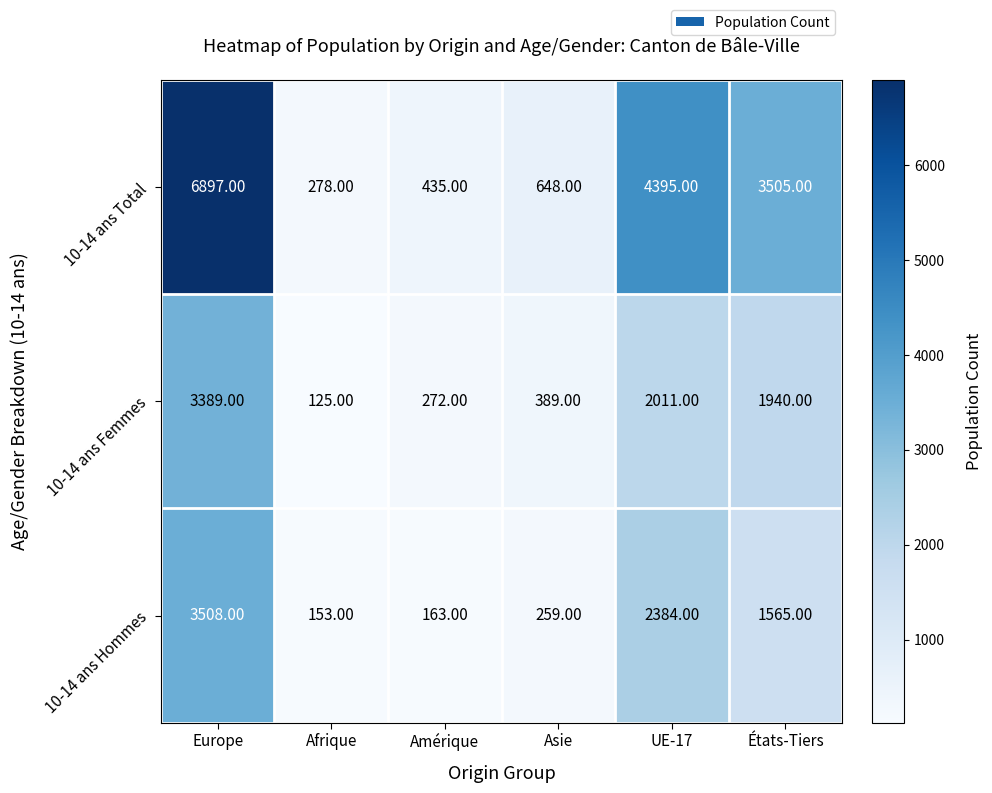

Rank the series by their maximum value, from lowest to highest.

10-14 ans Femmes, 10-14 ans Hommes, 10-14 ans Total